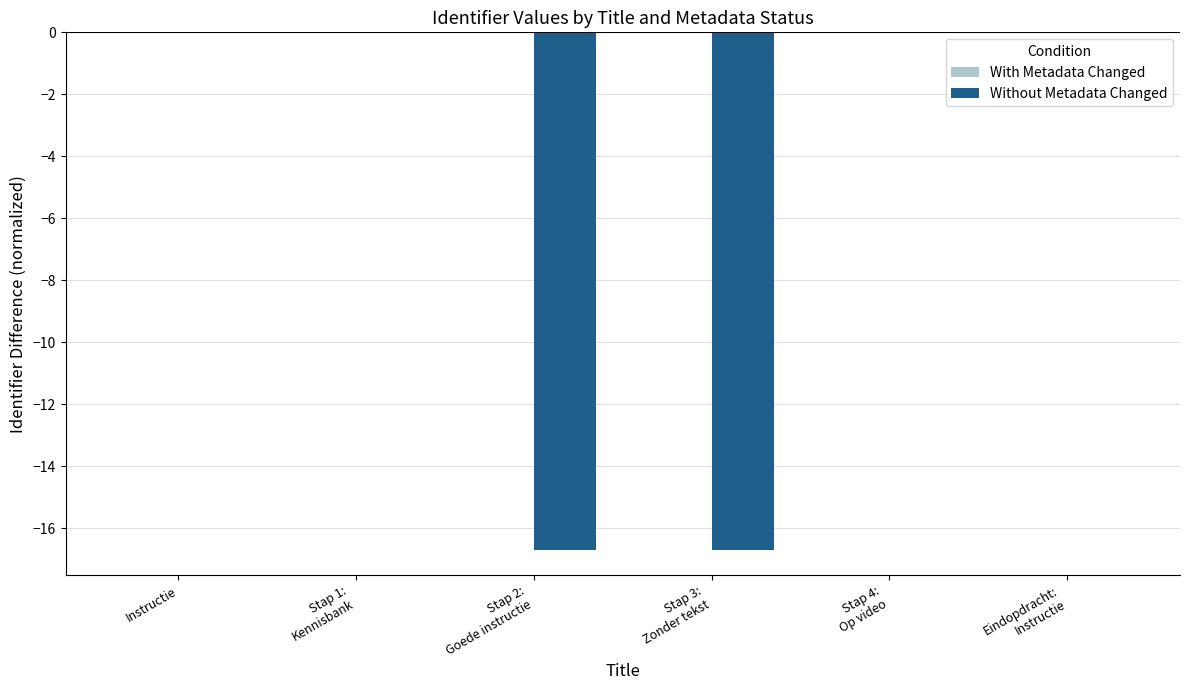

What is the sum of all Without Metadata Changed values?

-33.4